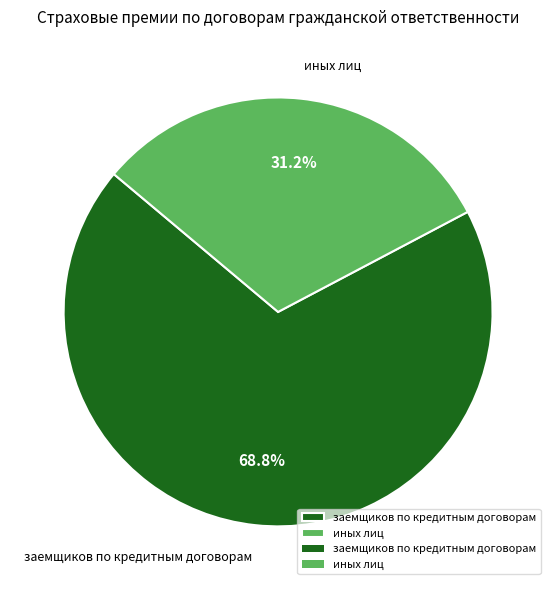

Does any single category account for the majority?

Yes